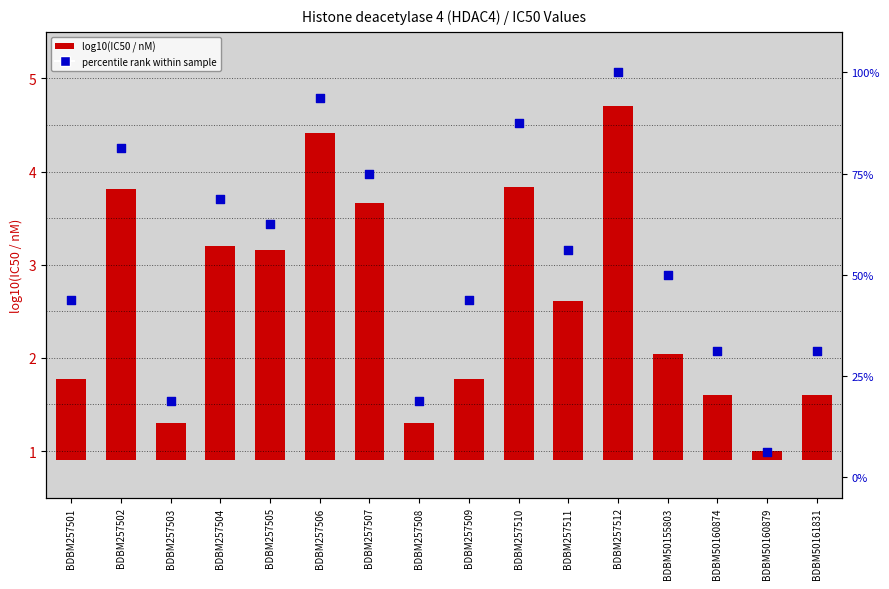

Which series reaches the minimum Y coordinate?

log10(IC50)